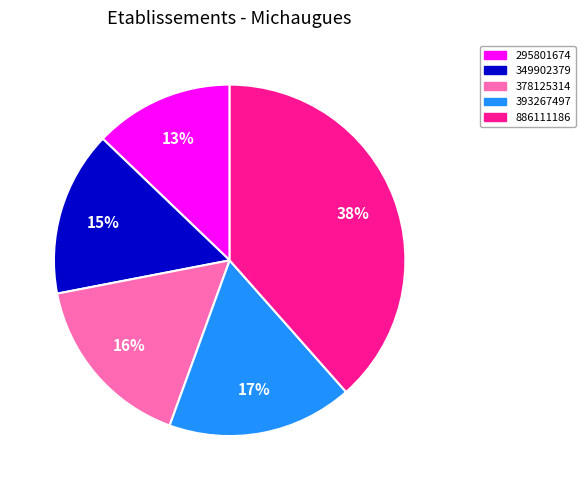

To the nearest percent, what is the difference between the 349902379 and 295801674 slice percentages?

2%